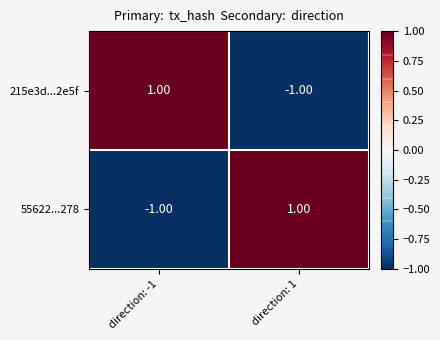

Rank the series at direction: -1 from highest to lowest value.

215e3d...2e5f, 55622...278